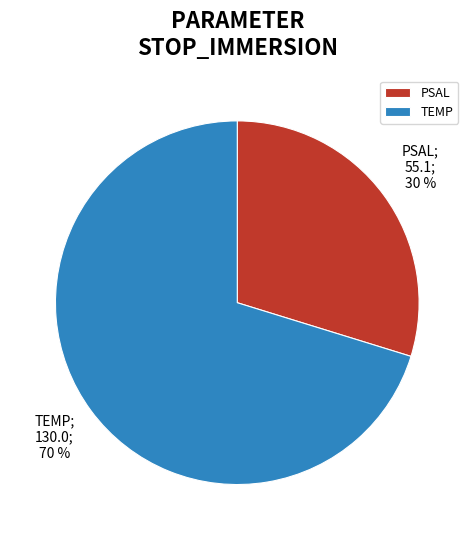

To the nearest percent, what is the average slice percentage?

50%